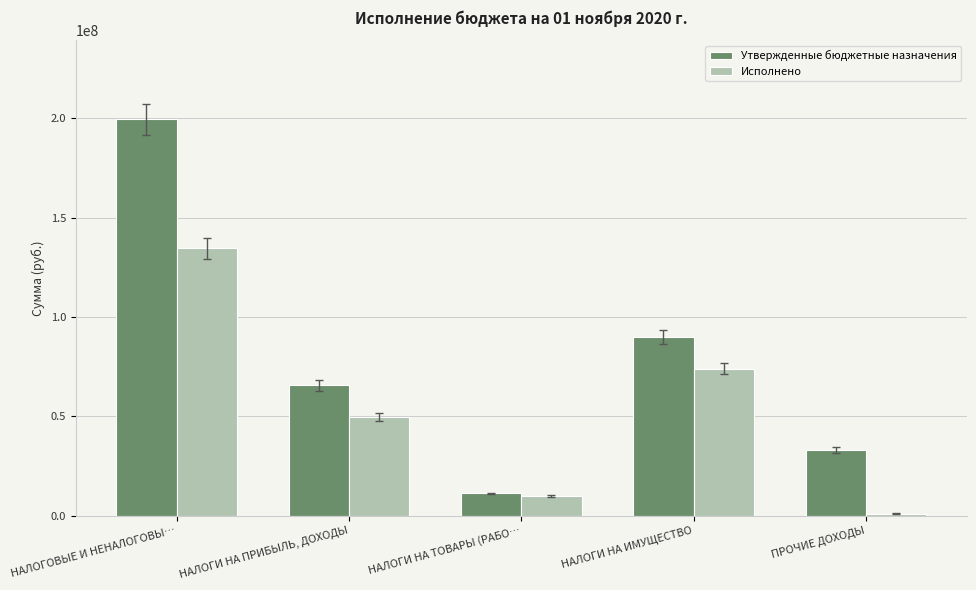

What is the label of the 1st bar from the left?

НАЛОГОВЫЕ И НЕНАЛОГОВЫ…